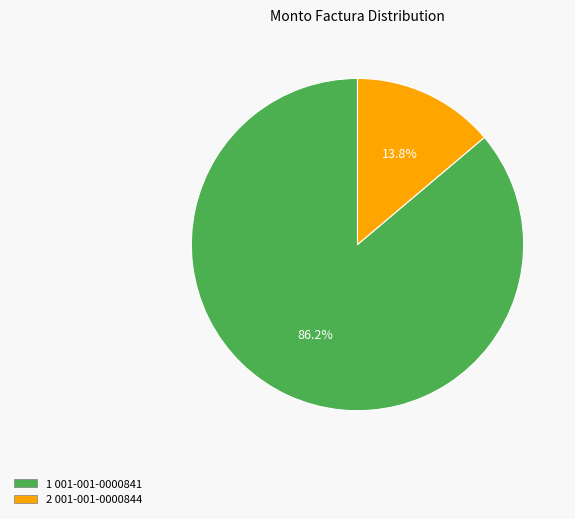

Is there any slice that represents more than half of the pie?

Yes